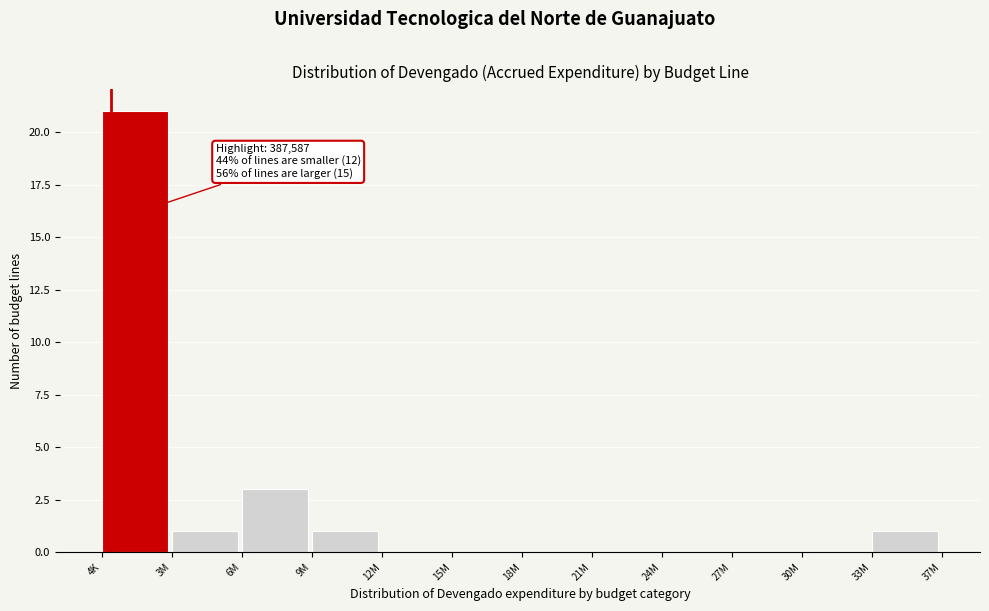

Reading left to right, transcribe all the data shown in this chart.

4K=21	3M=1	6M=3	9M=1	12M=0	15M=0	18M=0	21M=0	24M=0	27M=0	30M=0	33M=1